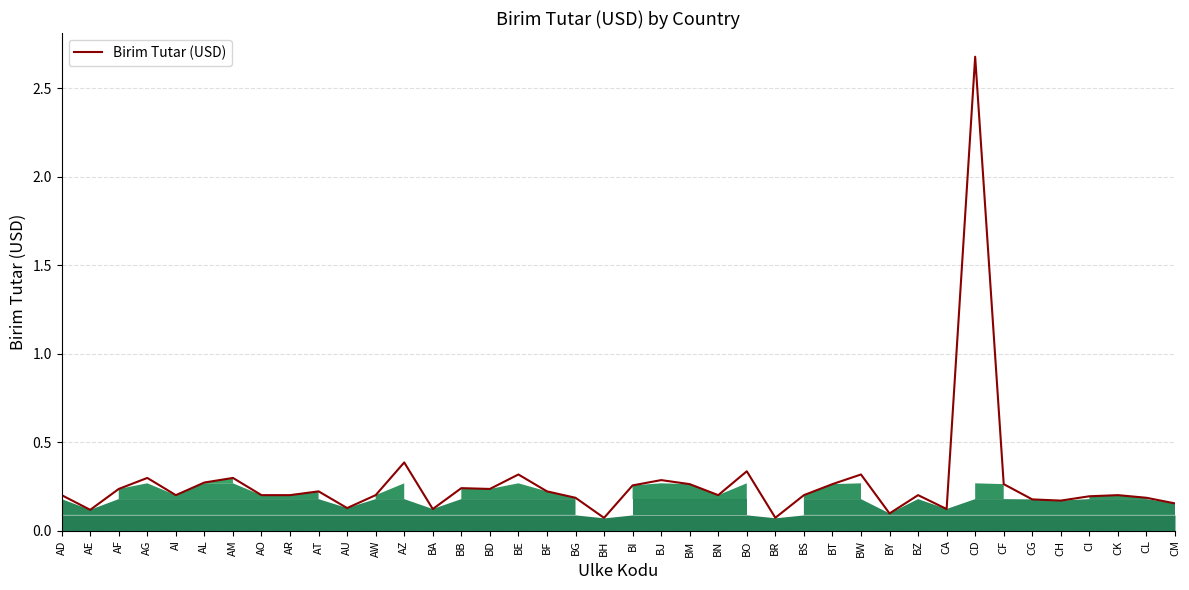

What position from the right is AI?

36